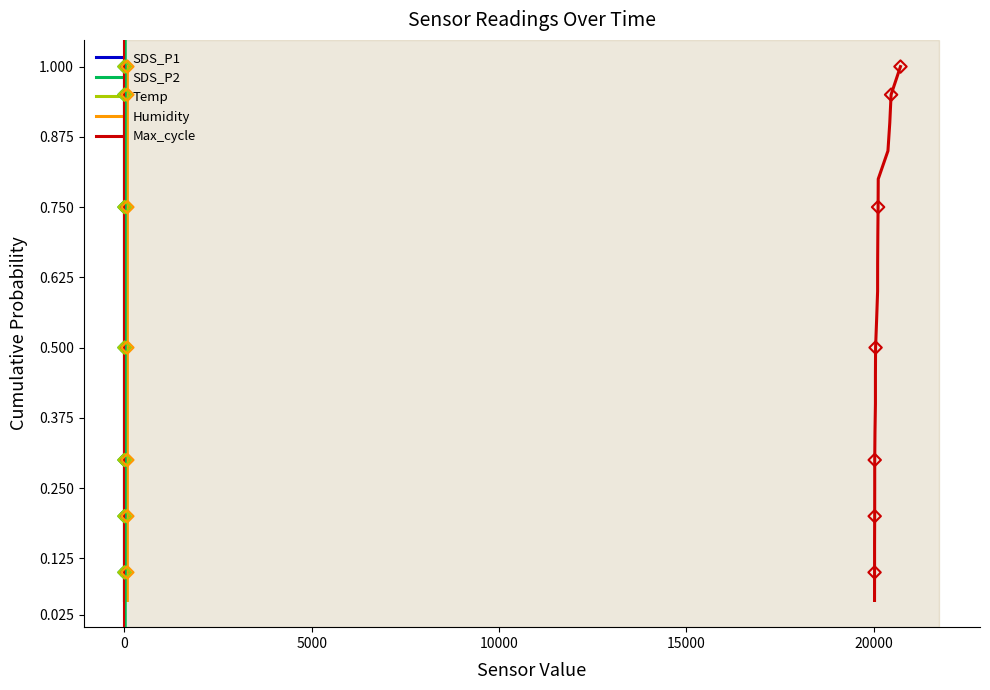

At how many categories does at least one series exceed 0?

20